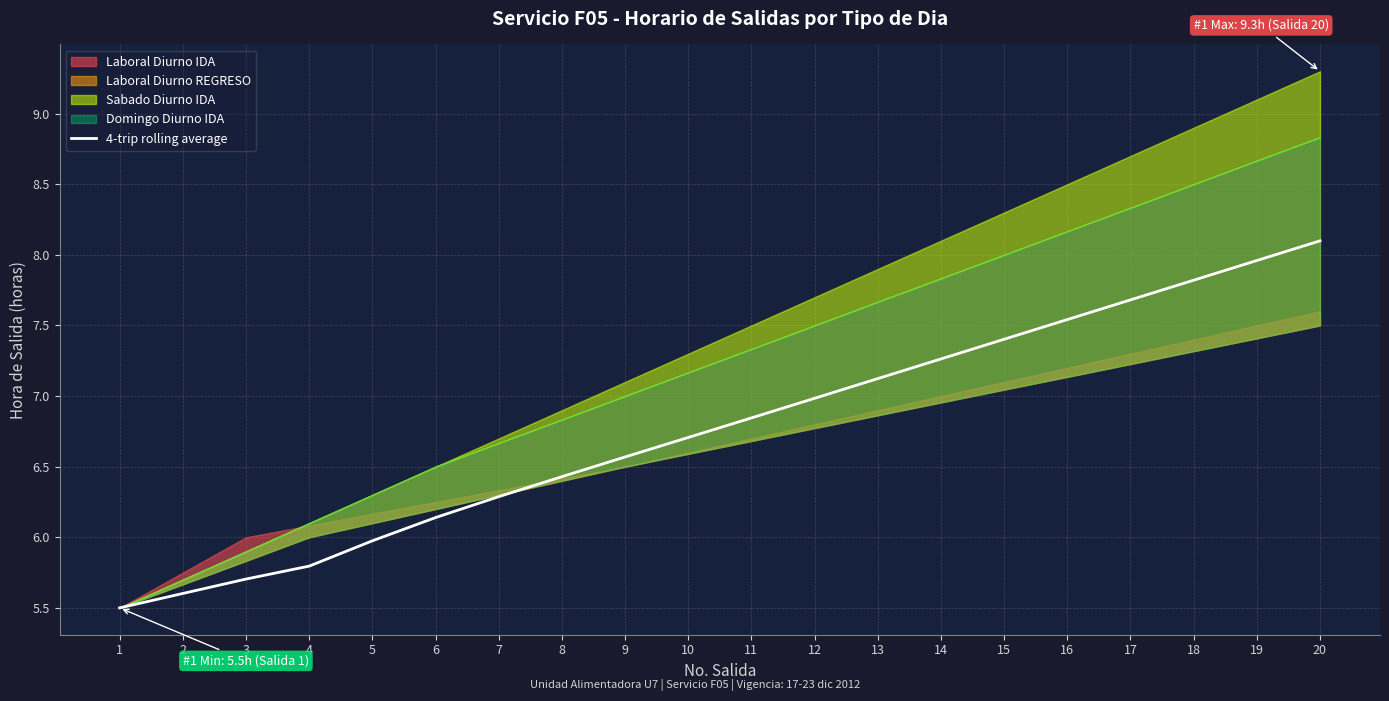

What is the sum of all values?

135.4